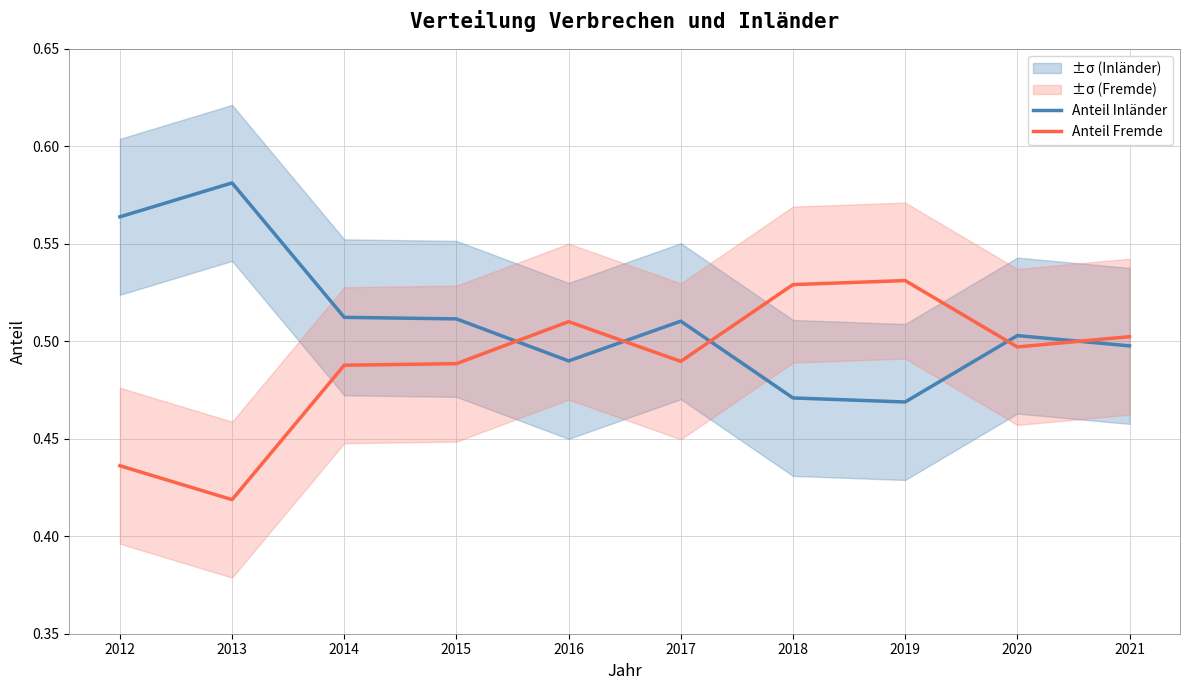

Reading right to left, what are all the values shown in this chart?

Anteil Inländer: 0.5	0.5	0.5	0.5	0.5	0.5	0.5	0.5	0.6	0.6
Anteil Fremde: 0.5	0.5	0.5	0.5	0.5	0.5	0.5	0.5	0.4	0.4